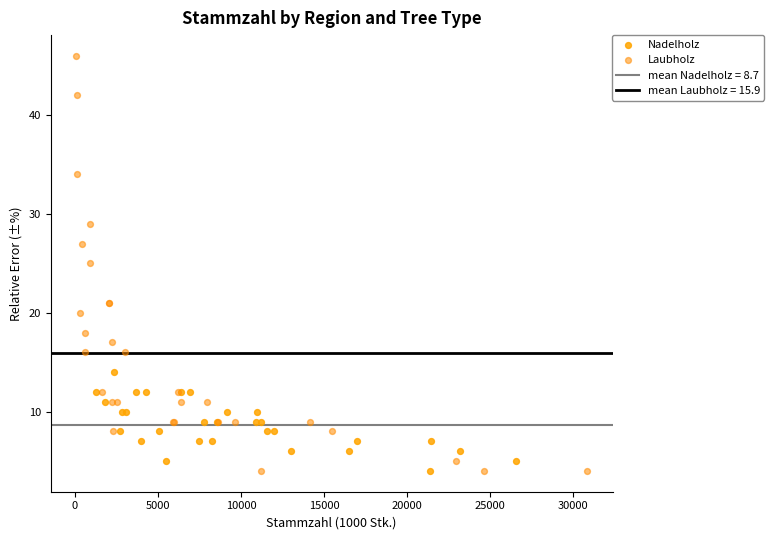

Which series contains the highest Y value?

Laubholz